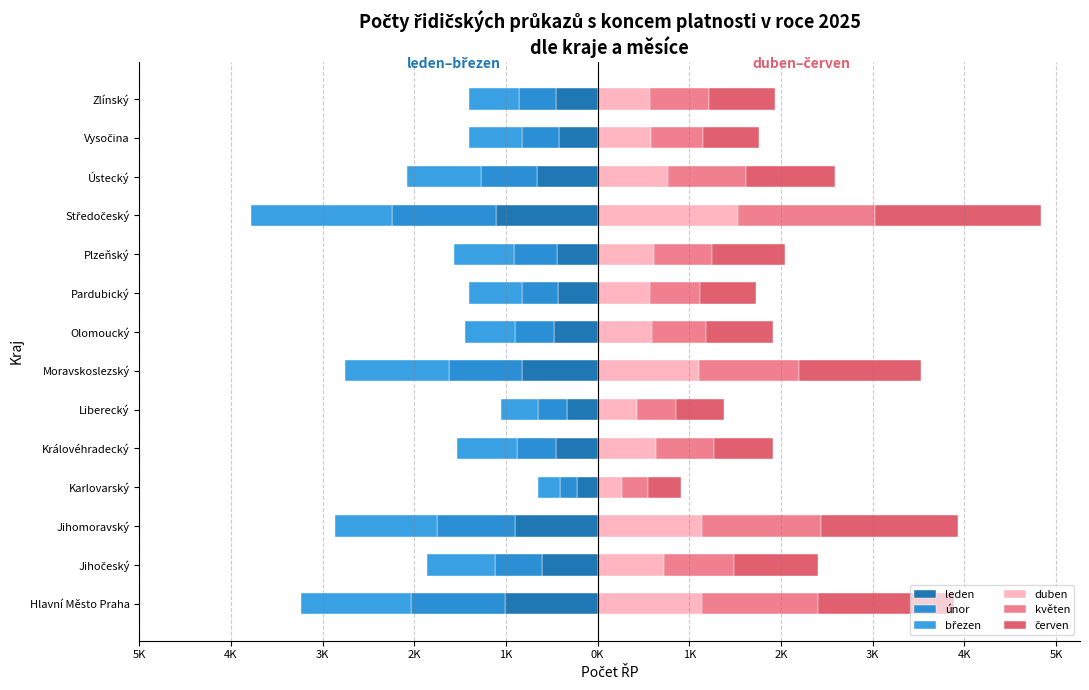

The value of únor at Olomoucký is -422. True or false?

True